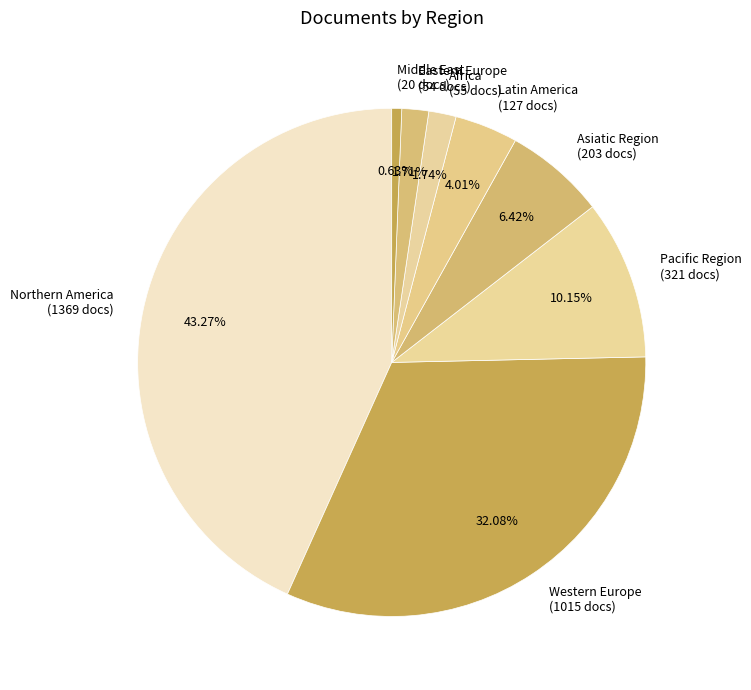

Approximately how many times larger is the value at Western Europe (1015 docs) compared to Eastern Europe (54 docs)?

18.8